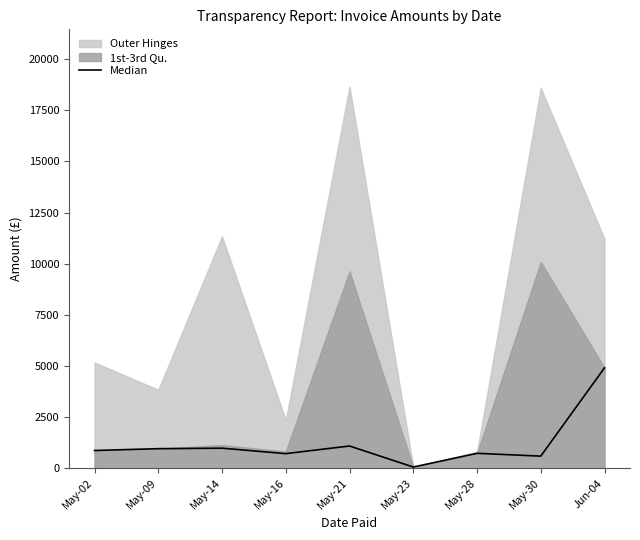

What is the value of the 2nd point from the left?

960.0